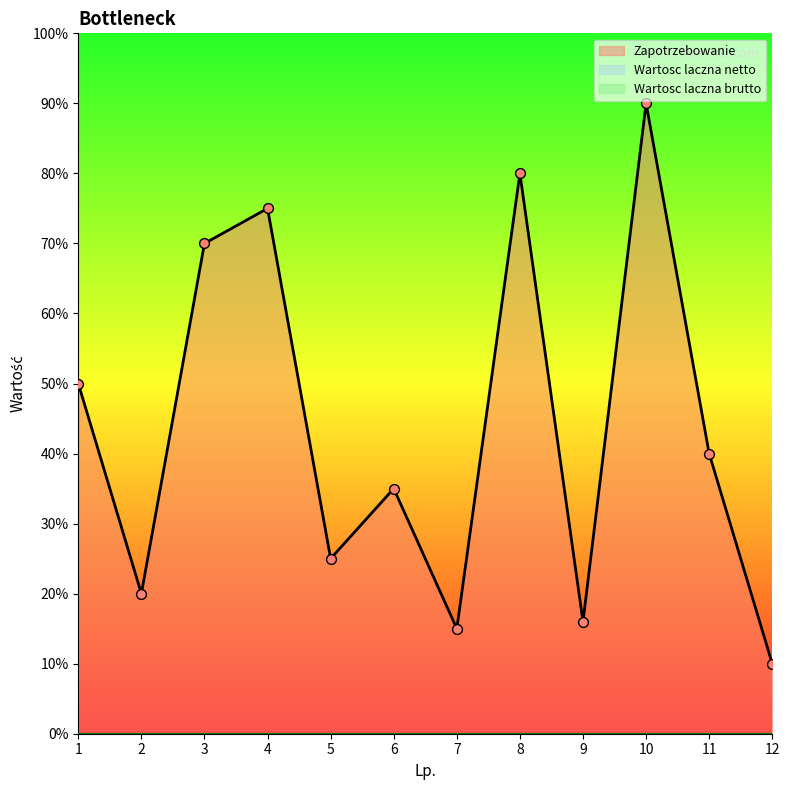

At how many categories does at least one series exceed 3?

12